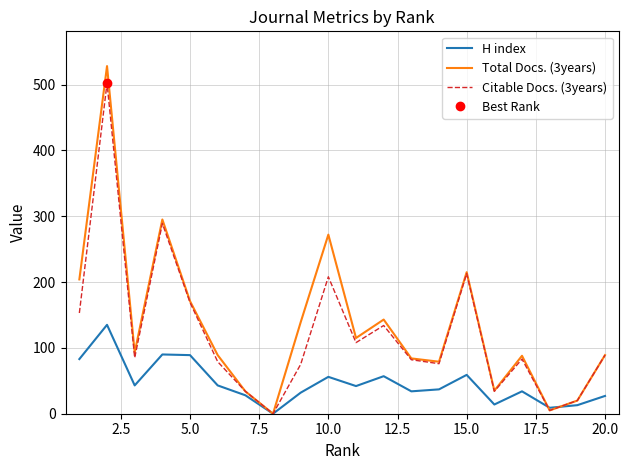

True or false: H index has a value of 87 at 15.0.

False